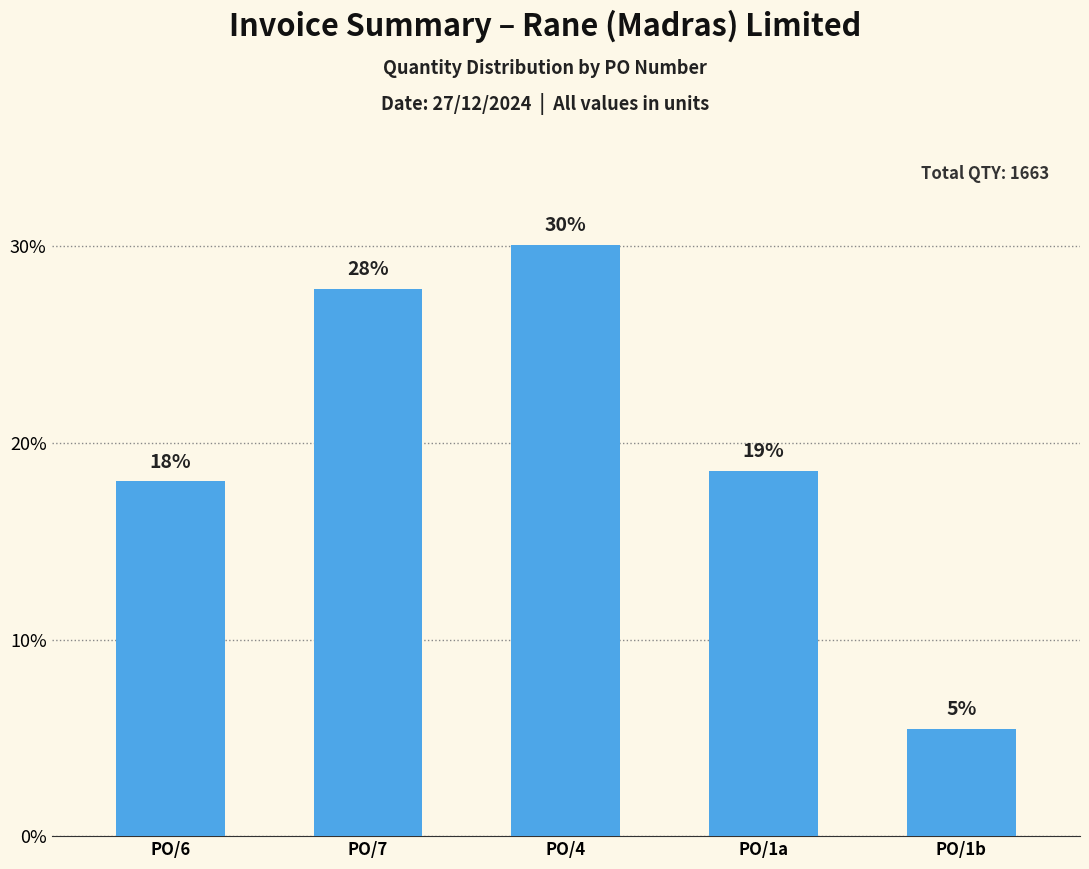

How many categories are shown in the chart?

5